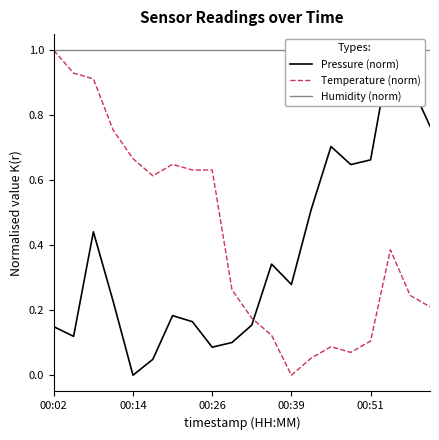

In Pressure (norm), how many points are lower than both neighbors (excluding endpoints)?

5